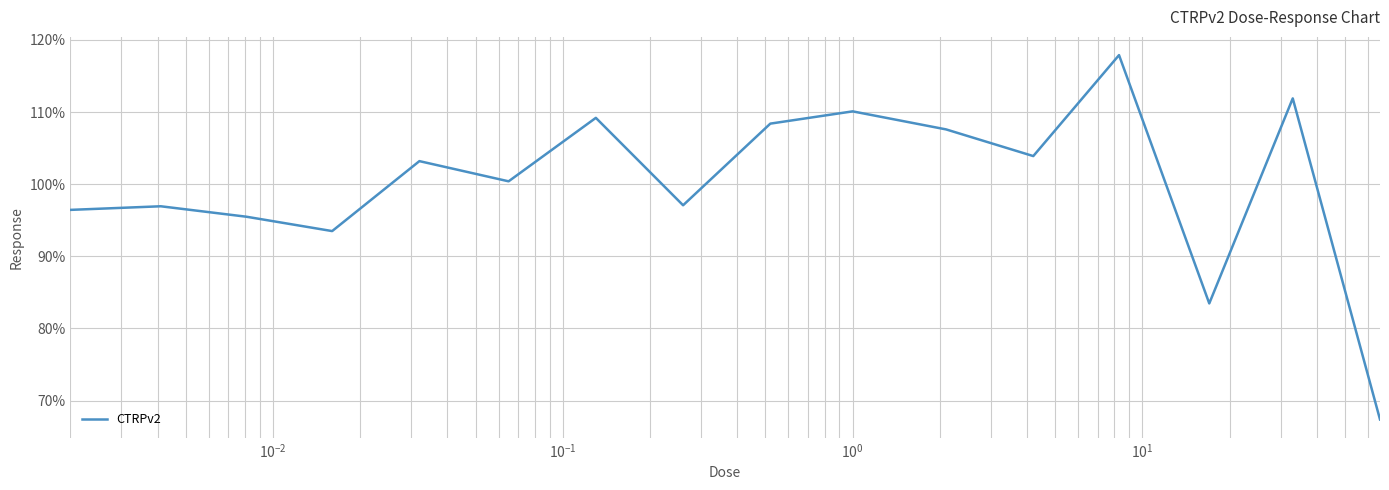

What is the greatest value displayed?

117.9